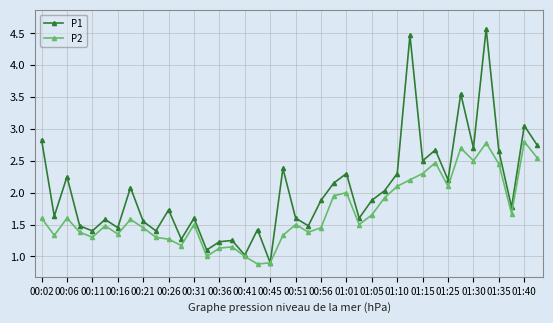

List the series in order of their peak value, highest first.

P1, P2